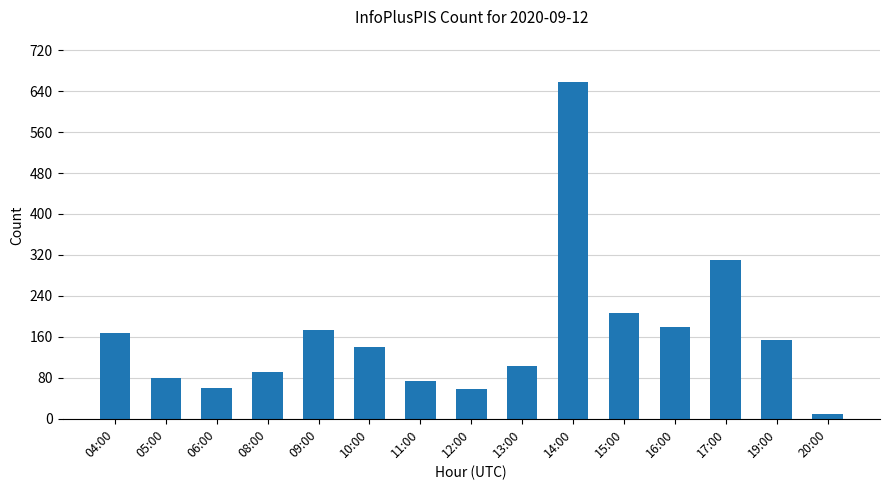

What is the label of the 10th bar from the right?

10:00